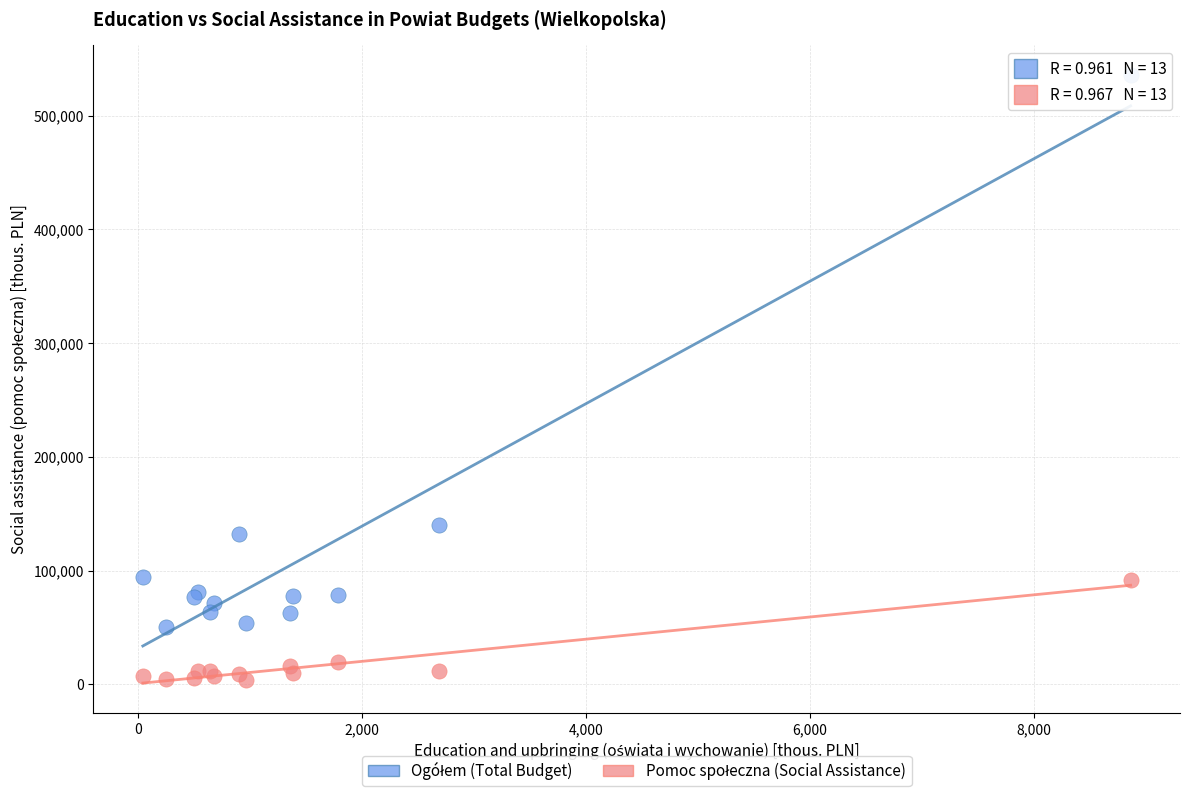

Across all series, what Y value is closest to 269631?

139669.5